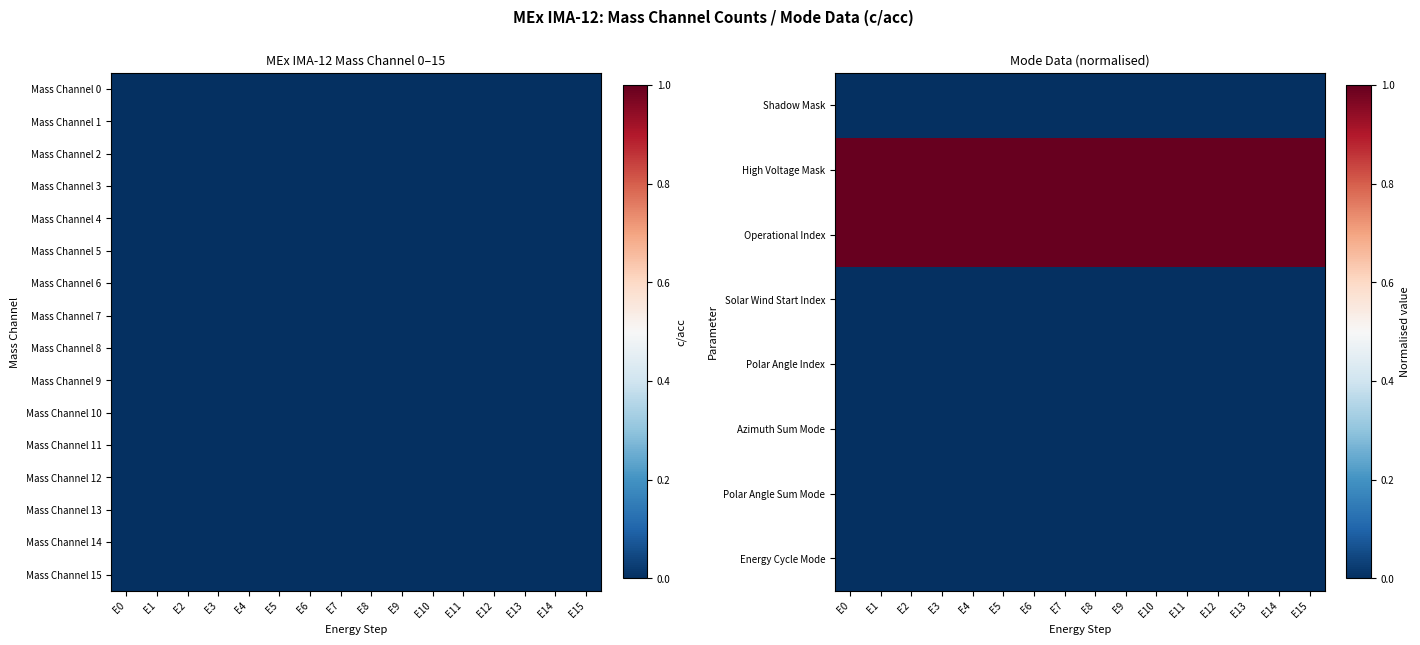

At which category is the sum across all series the highest?

E0